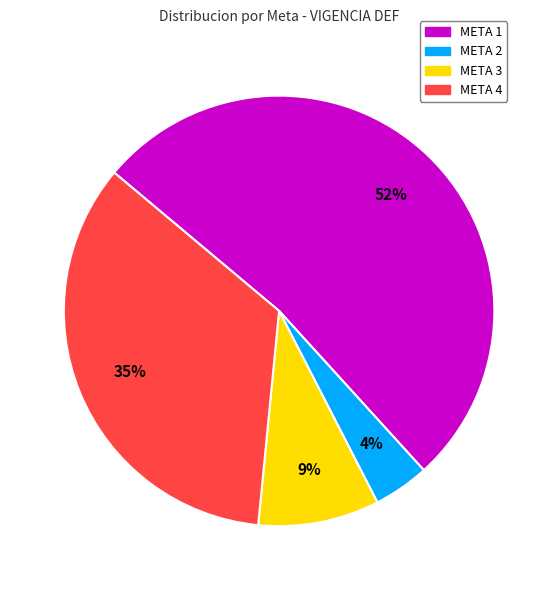

Do META 1 and META 2 together represent more than half of the pie?

Yes